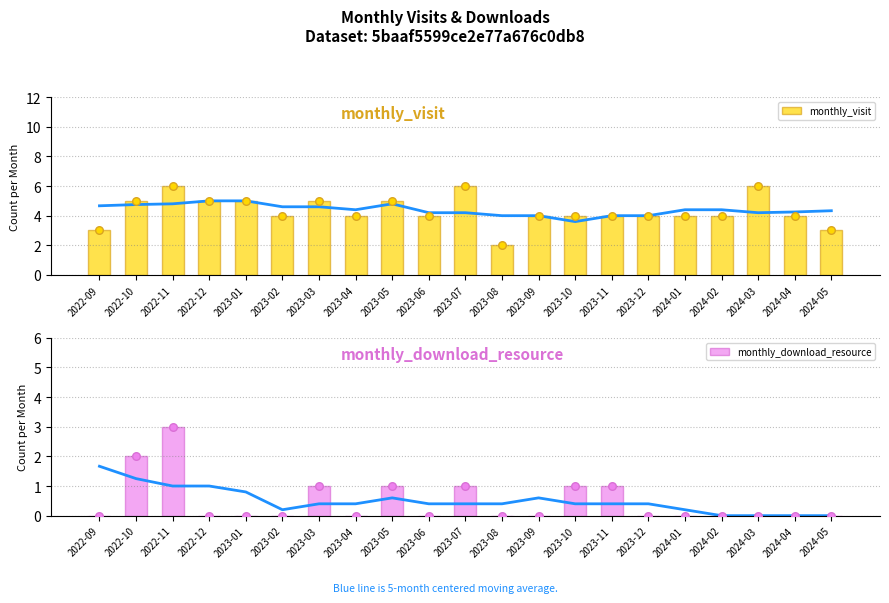

What are all the series names shown in the legend?

monthly_visit, monthly_download_resource